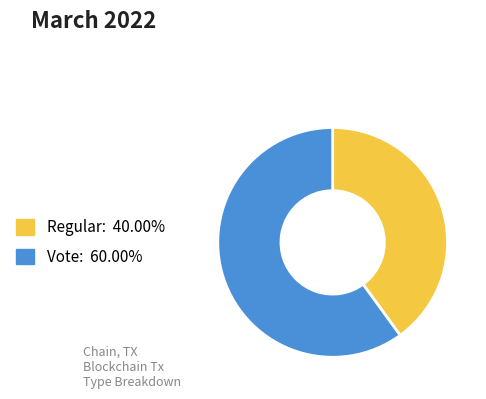

Approximately how many times larger is the value at Regular compared to Vote?

0.7